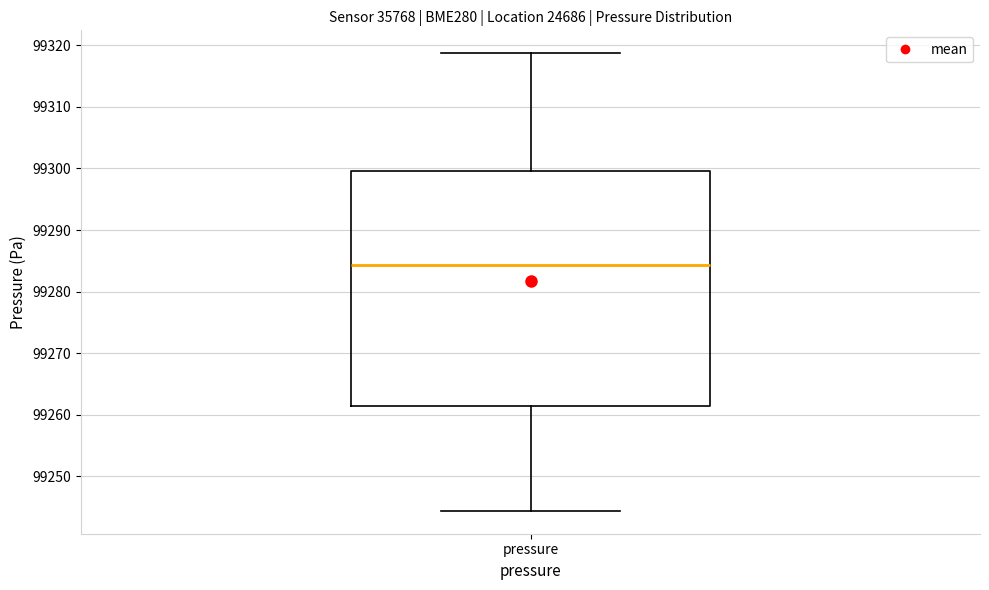

Where is the lower edge of the box for pressure on the y-axis? The values are not printed on the chart, so give them approximately, as read against the axis.

99261